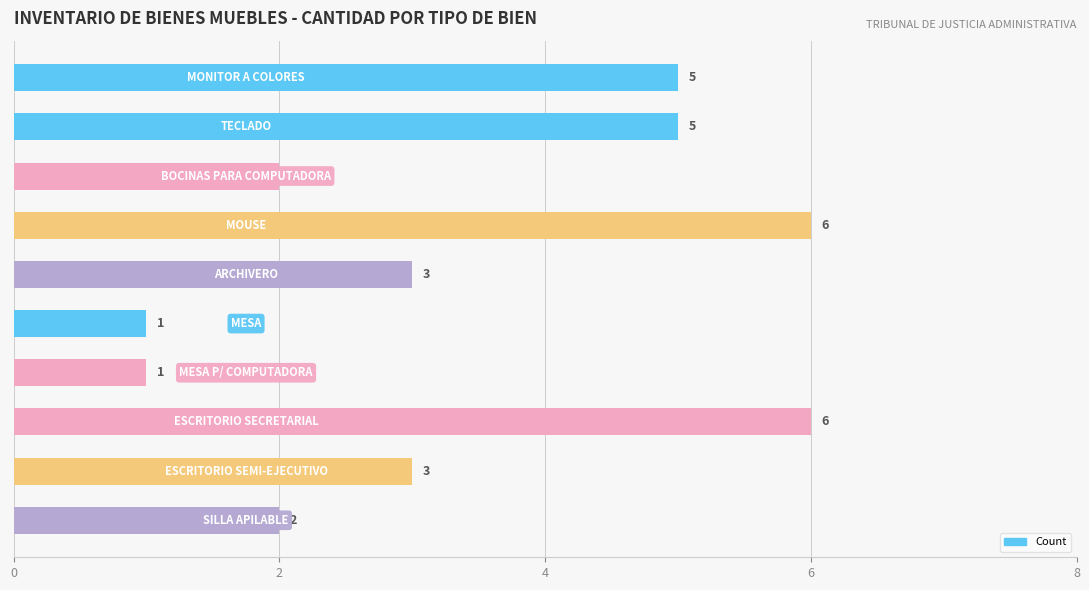

Reading top to bottom, what are all the values shown in this chart?

5	5	2	6	3	1	1	6	3	2